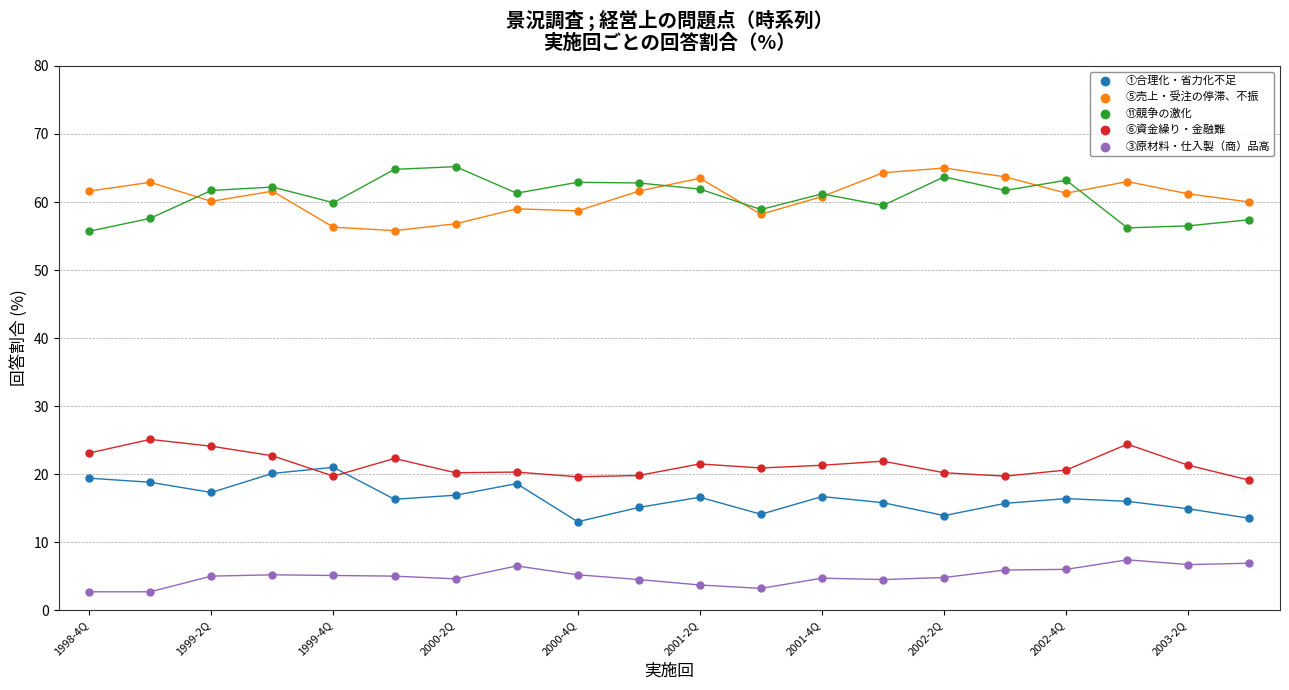

What is the X range (max minus min) for the scatter plot?

19.0